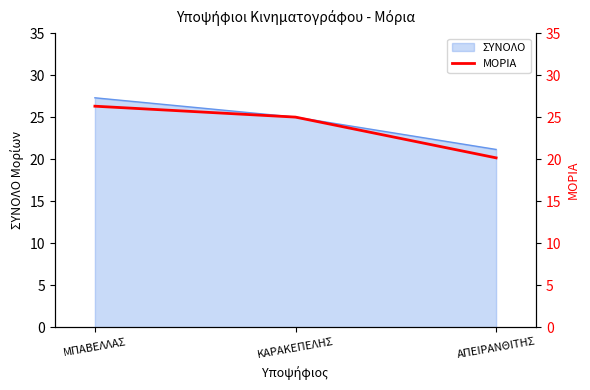

Is it true that ΣΥΝΟΛΟ equals 39.6 at ΚΑΡΑΚΕΠΕΛΗΣ?

False